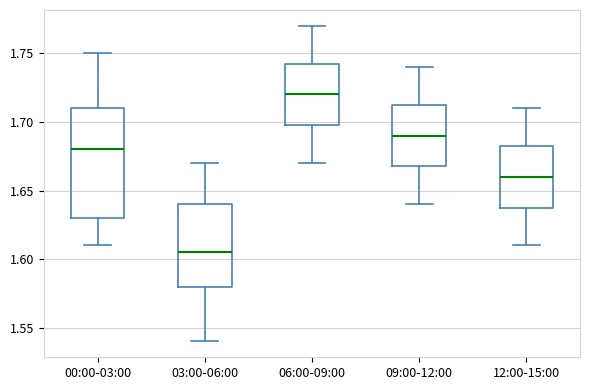

Which box's median line is the highest?

06:00-09:00